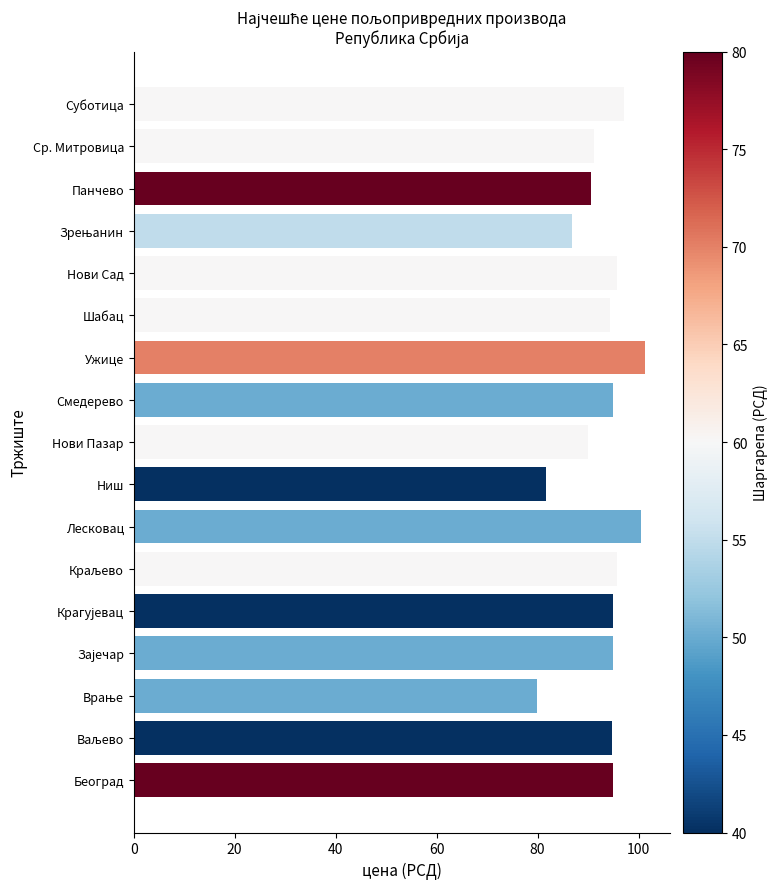

Are the bars grouped side by side (vs. stacked)?

No